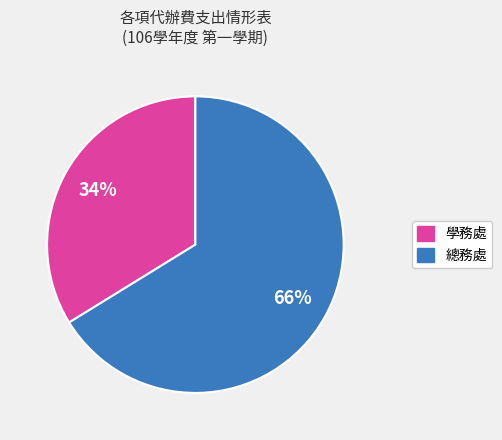

Is there any slice that represents more than half of the pie?

Yes